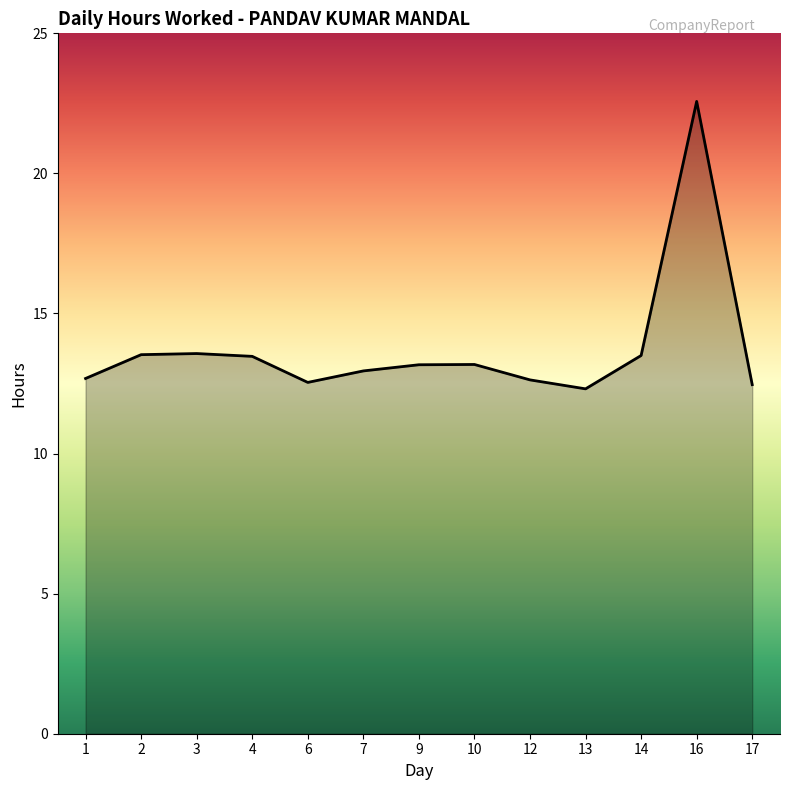

How many lines are shown in the chart?

1